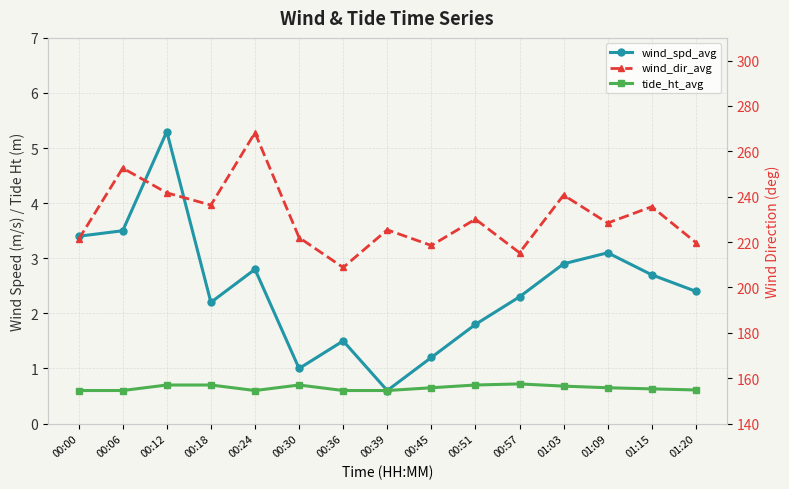

Read the wind_spd_avg value at 00:36.

1.5